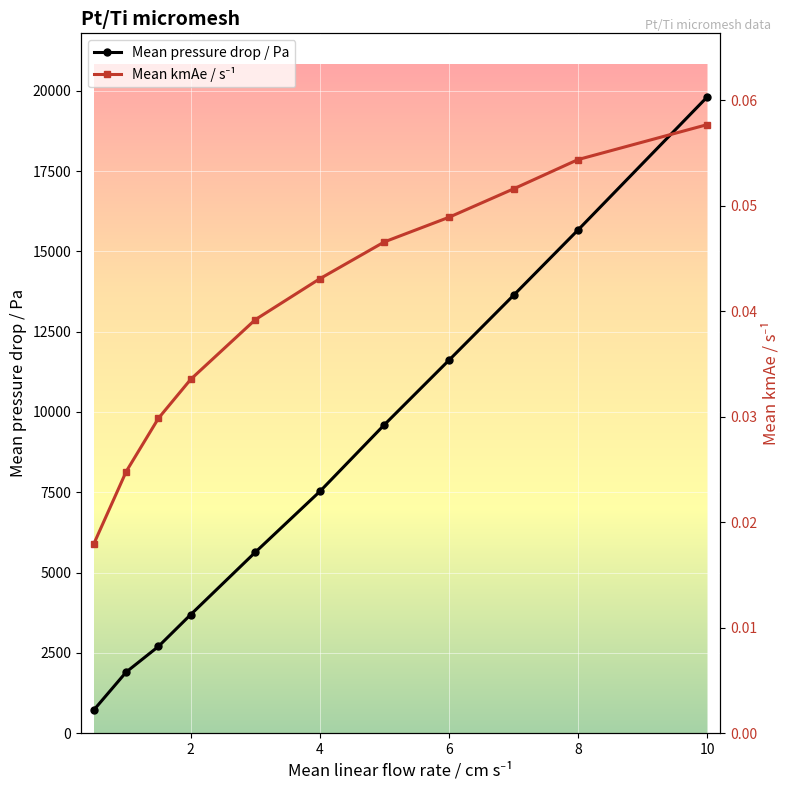

What is the lowest value of the Mean pressure drop / Pa series?

728.0